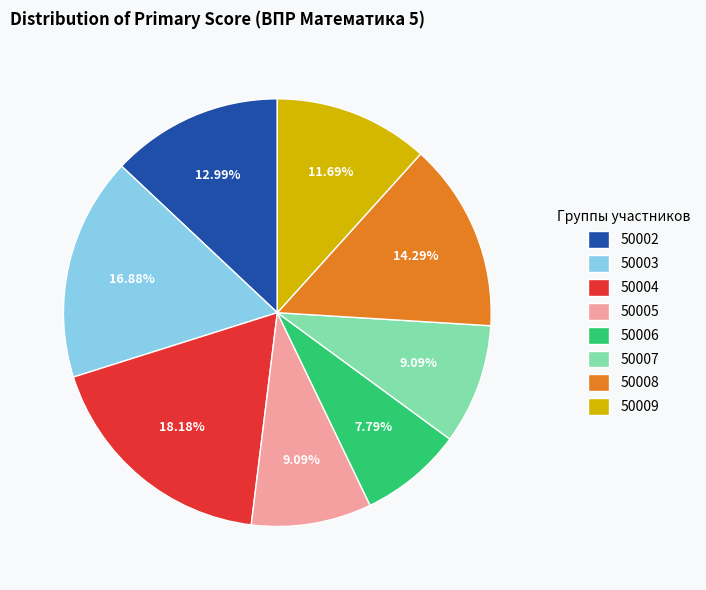

Which category has the smallest portion of the pie?

50006